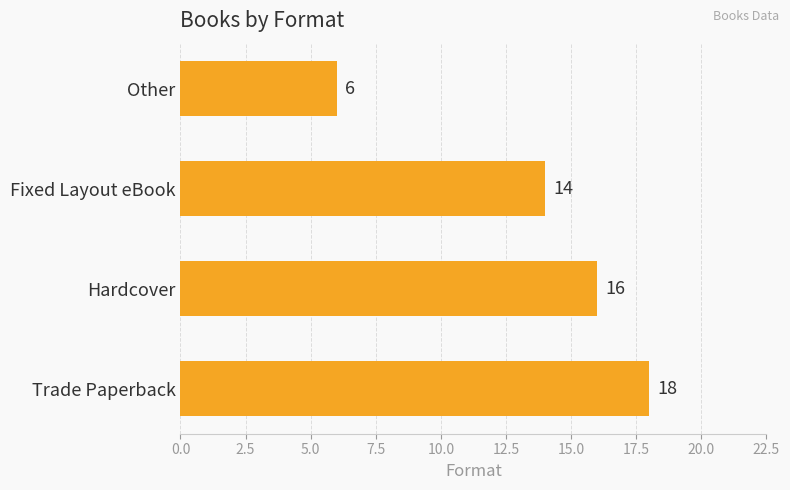

True or false: the data shows 6 at Other.

True